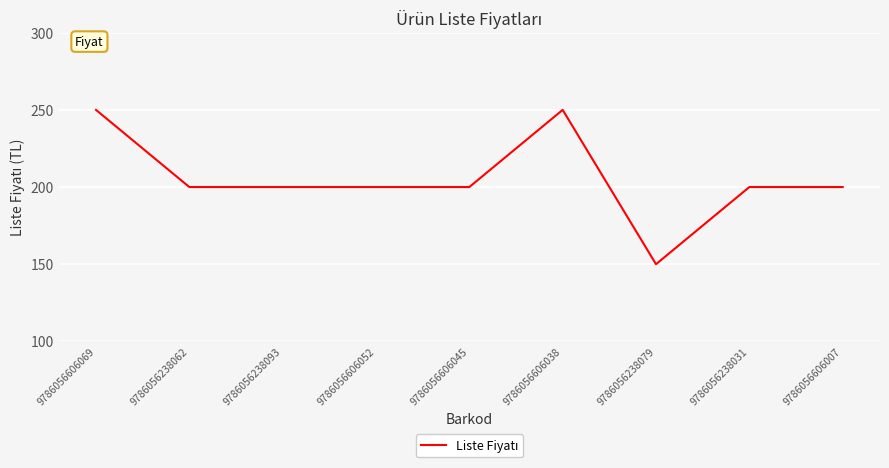

What position from the right is 9786056238062?

8